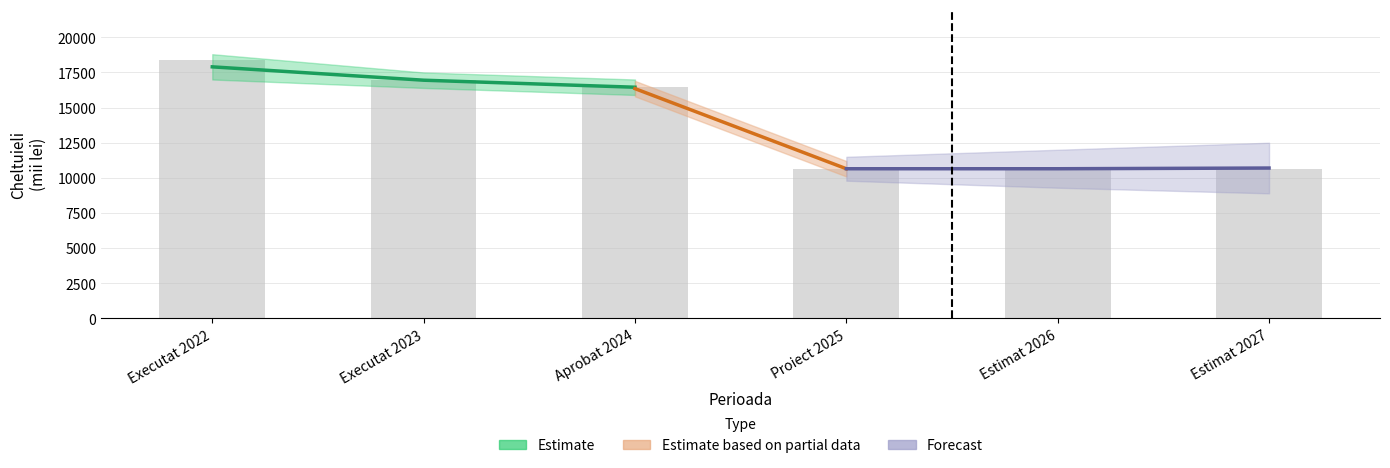

Where does the Remunerarea muncii series first go above 8005?

Executat 2022